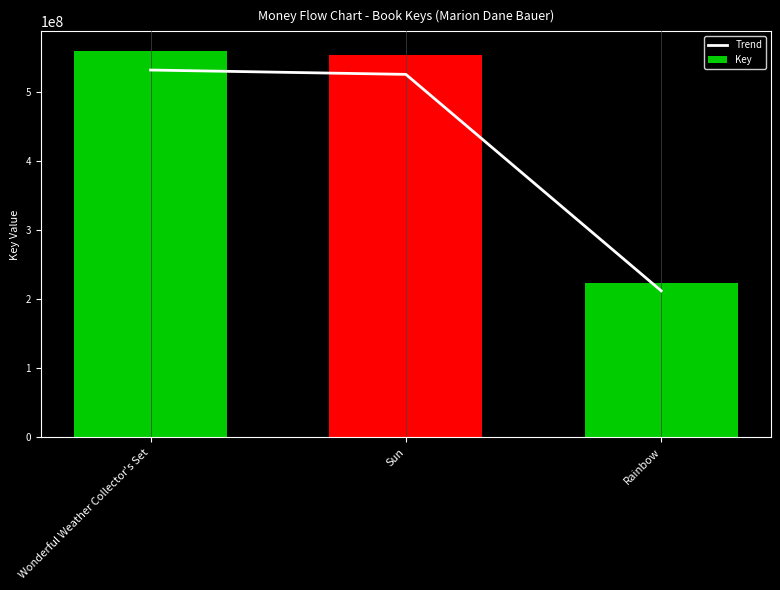

At how many categories does at least one series exceed 360174669?

2